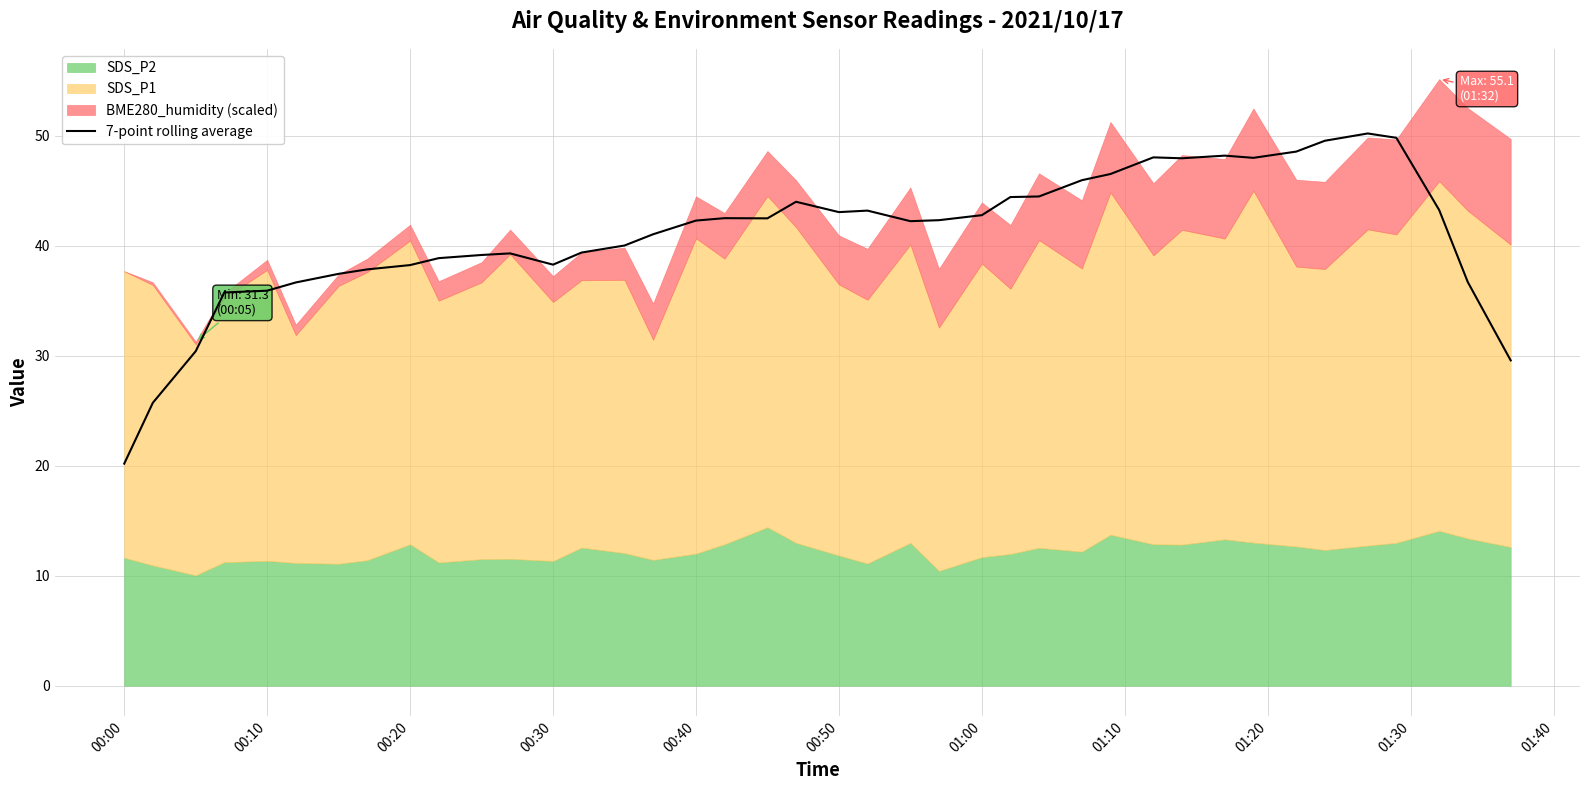

What is the maximum value for 7-point rolling average?

50.2